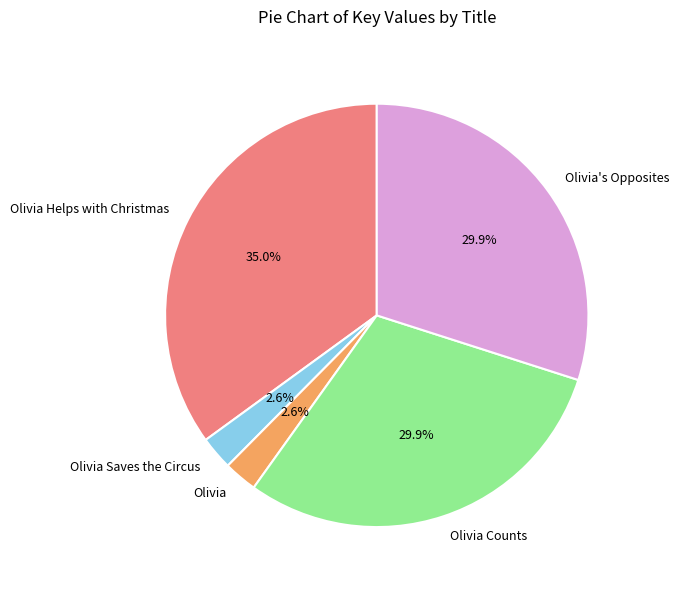

Combined, what portion of the pie is Olivia Saves the Circus and Olivia's Opposites?

32.5%